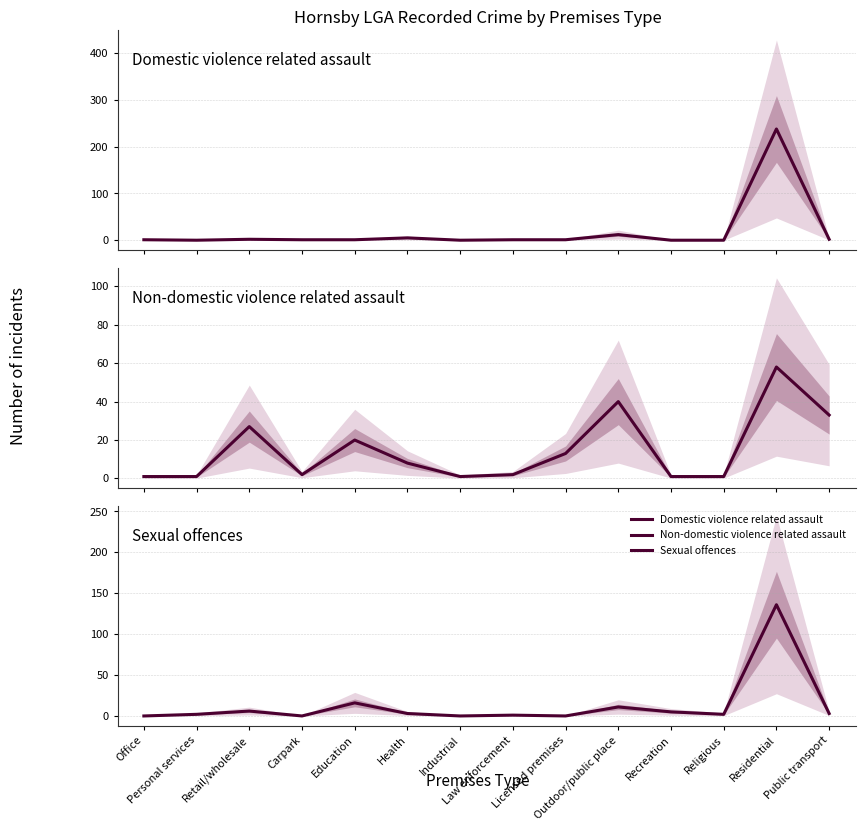

Rank the series by their maximum value, from highest to lowest.

Domestic violence related assault, Sexual offences, Non-domestic violence related assault